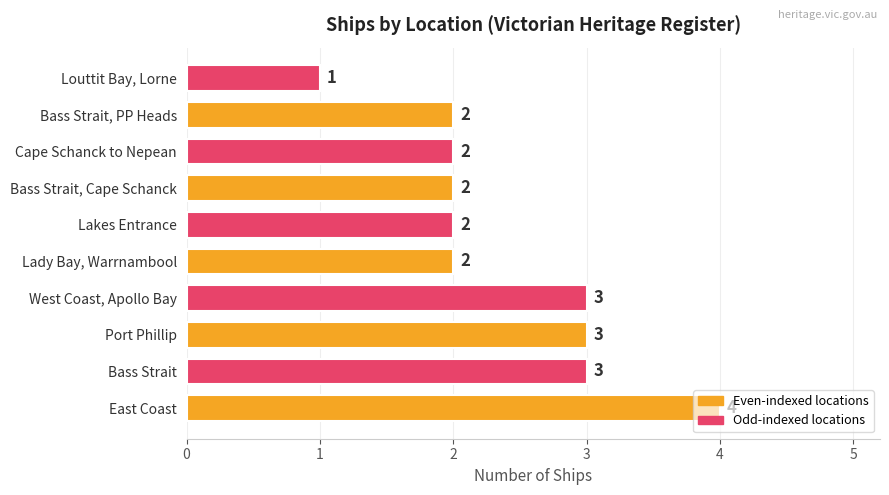

What is the difference between the maximum and minimum values?

3